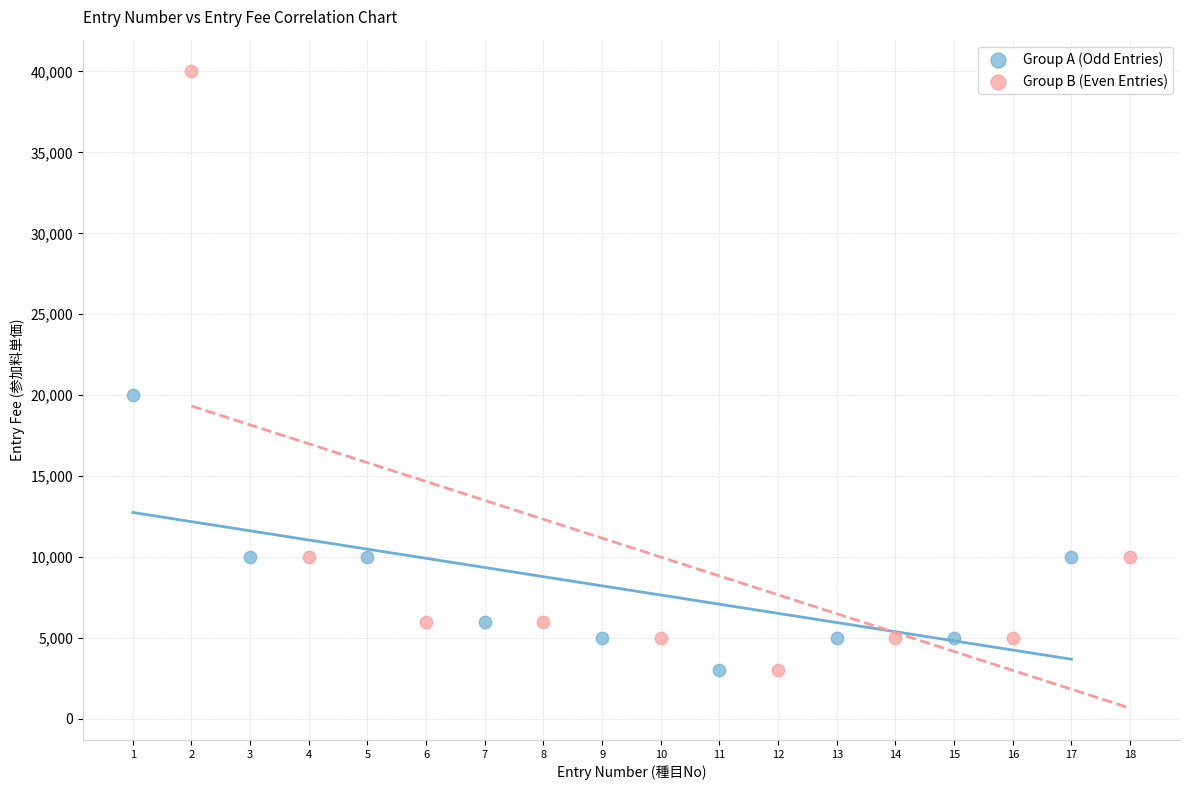

Which series contains the highest Y value?

Group B (Even Entries)